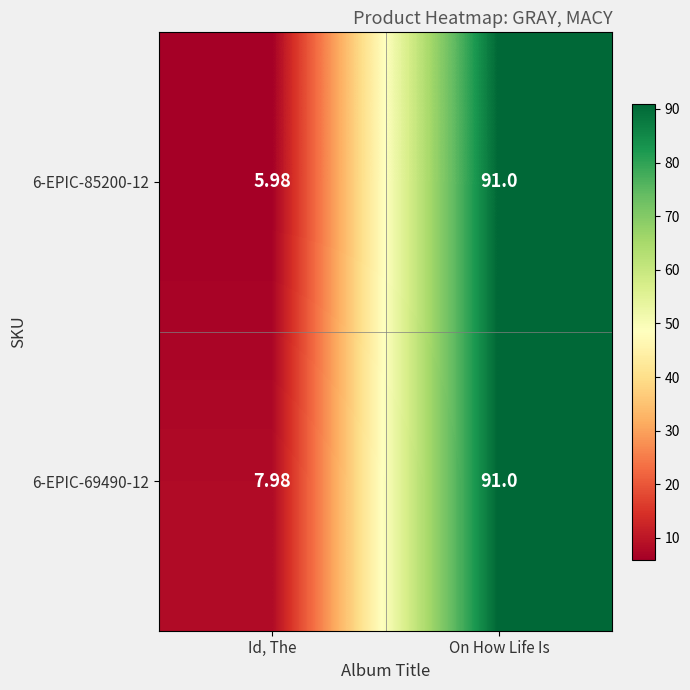

At which category is the sum across all series the highest?

On How Life Is